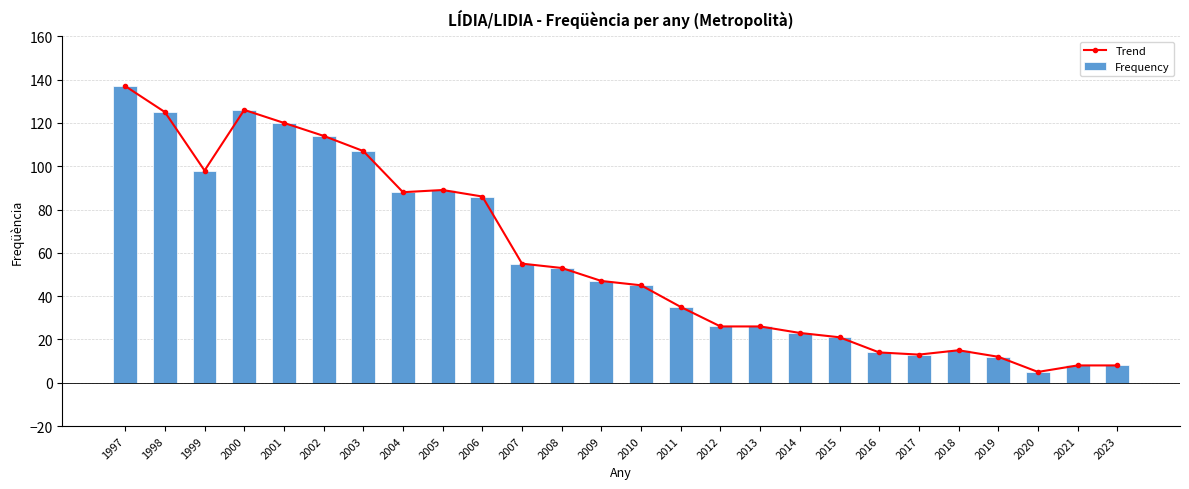

The value of Frequency at 2019 is 12. True or false?

True